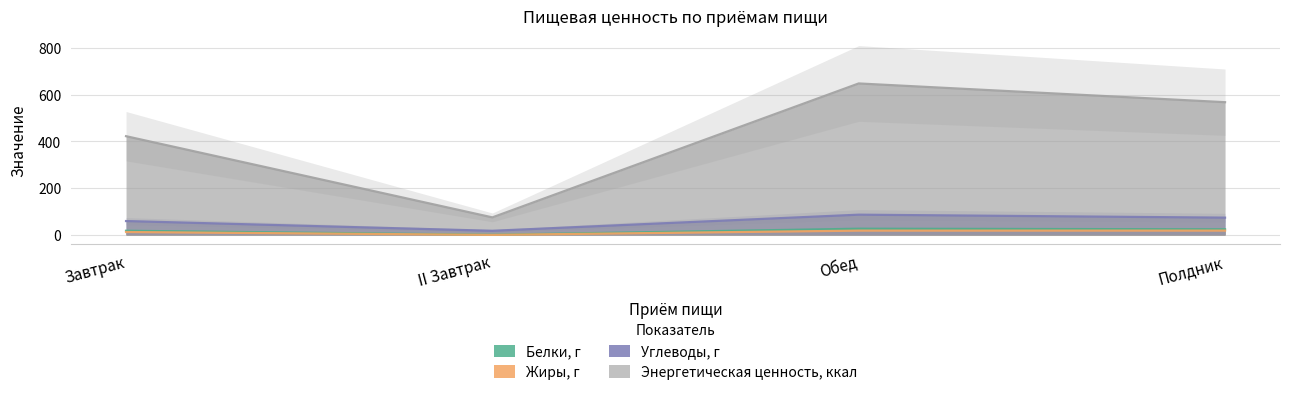

Is it true that Жиры, г equals 7.0 at Завтрак?

False